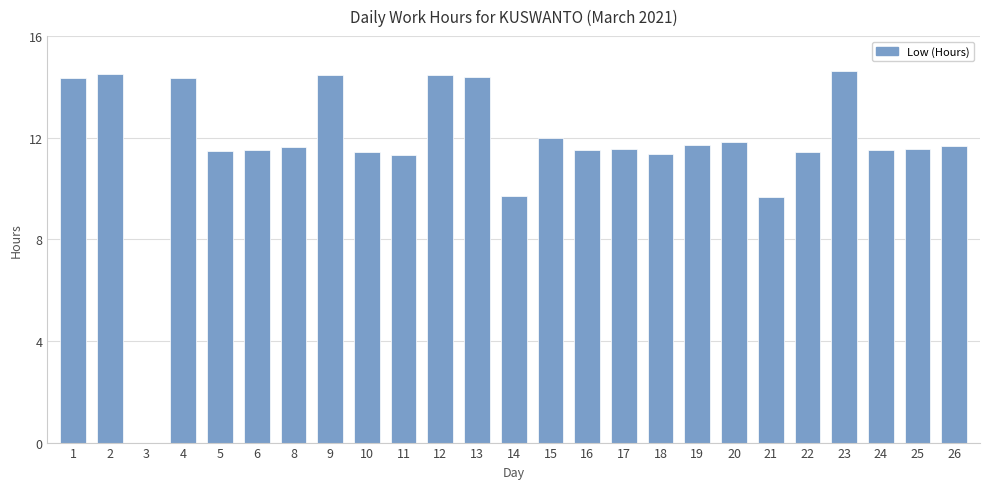

Which has a higher value, 8 or 22?

8